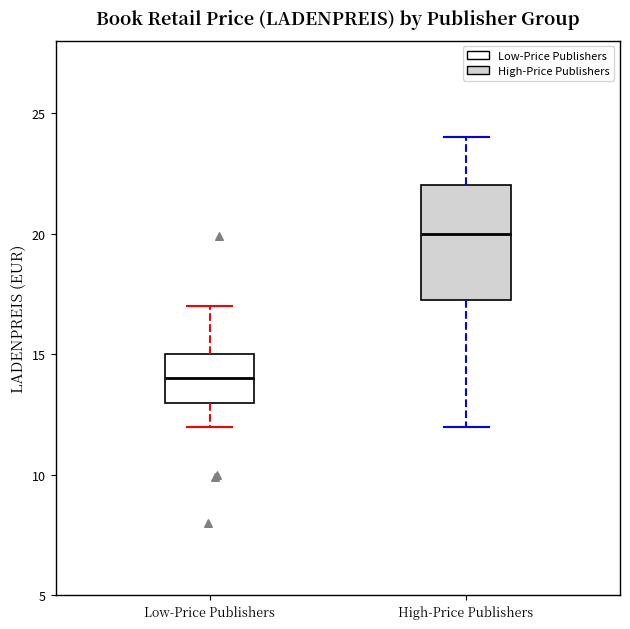

Which box's median line is the highest?

High-Price Publishers